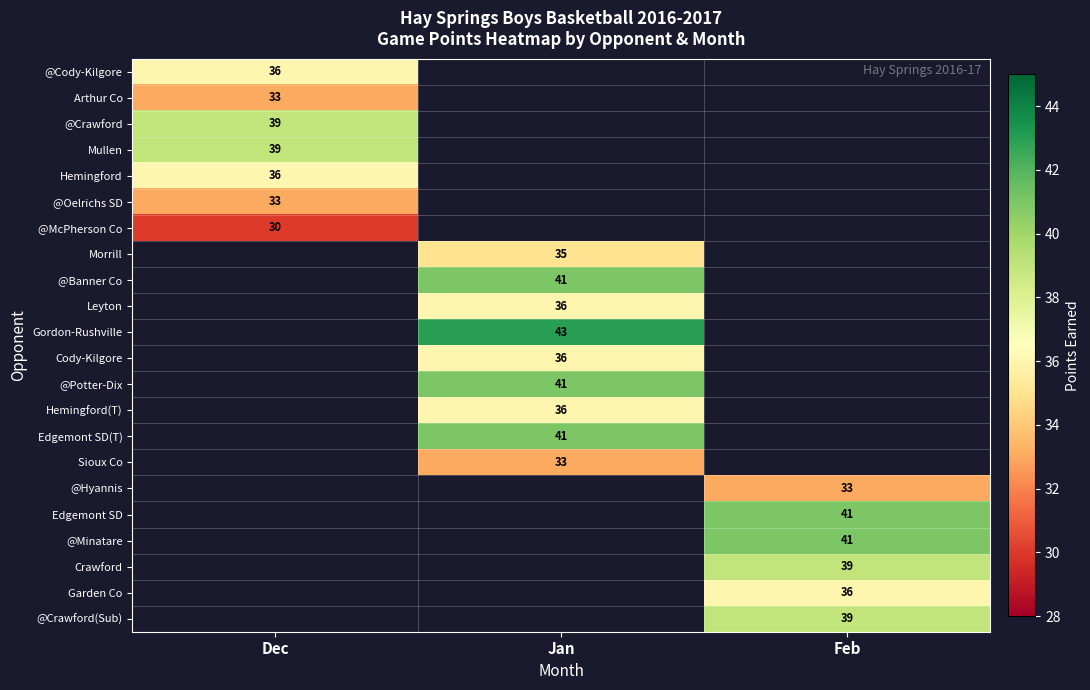

Is it true that Morrill equals 35 at Jan?

True